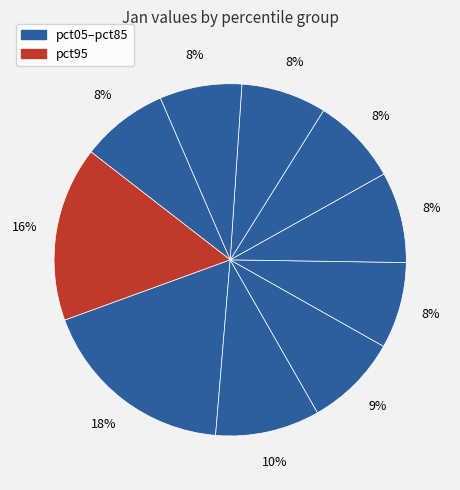

Which slice is the smallest?

pct75